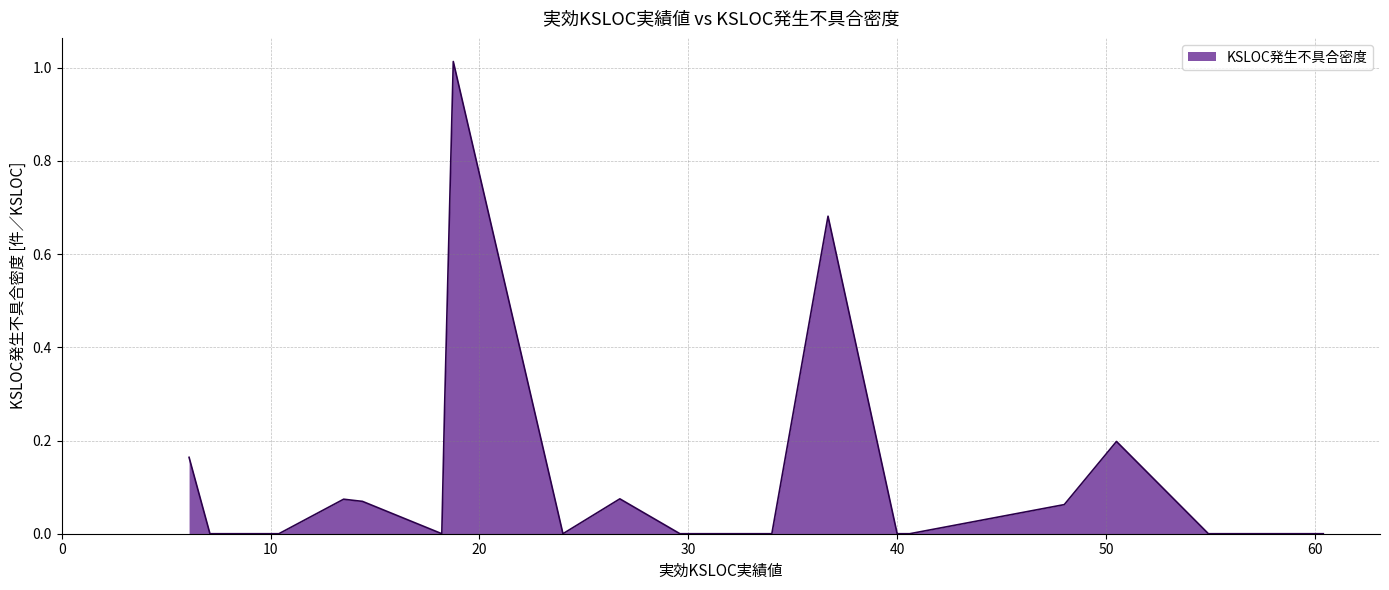

Reading left to right, extract all data points from this chart.

6.1=0.2	7.1=0.0	10.4=0.0	13.5=0.1	14.1=0.1	14.4=0.1	18.2=0.0	18.334=0.3	18.749=1.0	24.0=0.0	26.724=0.1	29.6=0.0	34.0=0.0	36.69=0.7	40.0=0.0	40.6=0.0	48.0=0.1	50.5=0.2	54.9=0.0	60.4=0.0